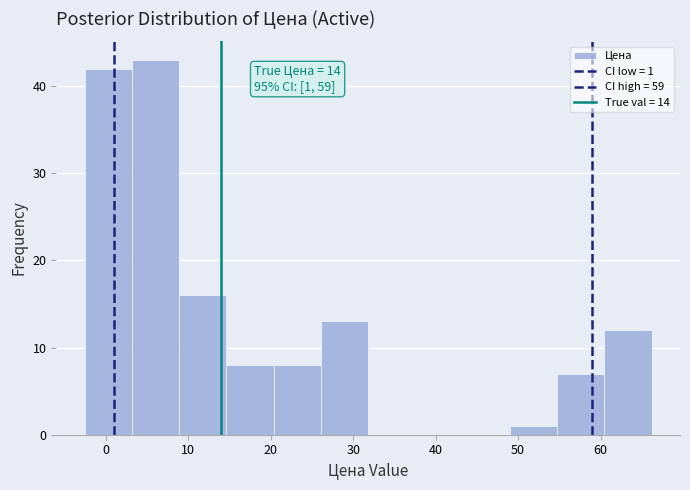

Which range on the x-axis has the tallest bar?

3 to 9